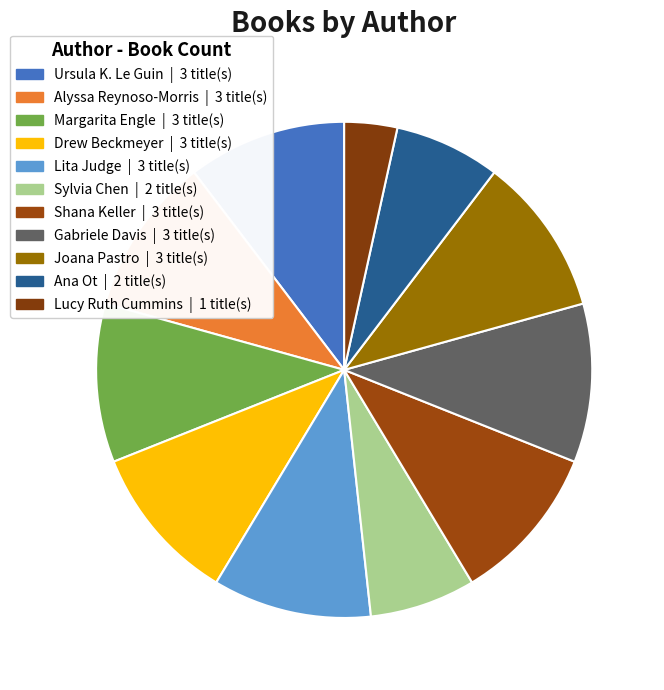

Count the number of slices in the pie.

11